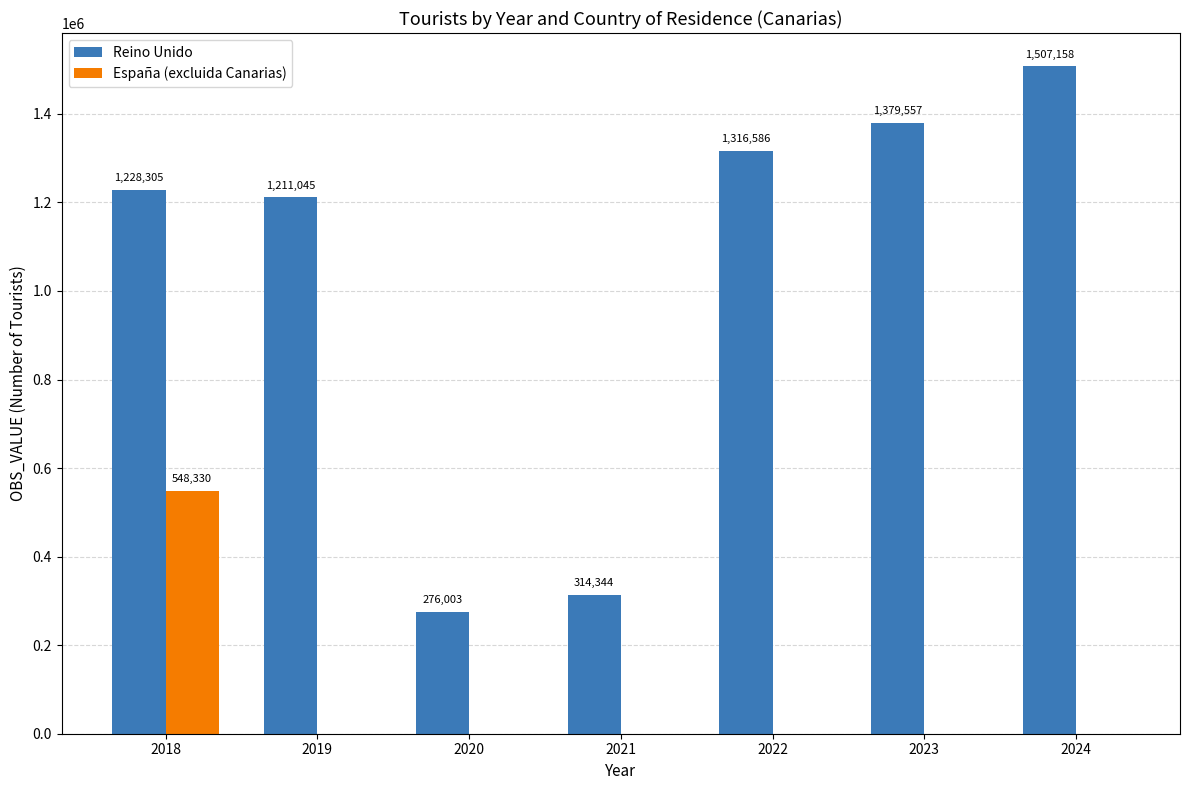

Reading right to left, list all the values displayed in this chart.

Reino Unido: 2024=1507158	2023=1379557	2022=1316586	2021=314344	2020=276003	2019=1211045	2018=1228305
España (excluida Canarias): 2024=0	2023=0	2022=0	2021=0	2020=0	2019=0	2018=548330